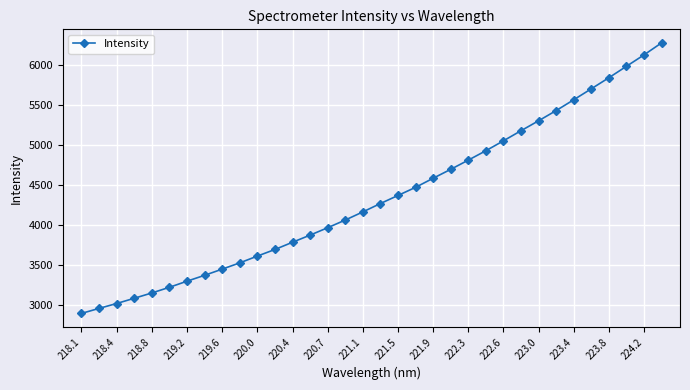

What is the maximum value shown in the chart?

6278.8